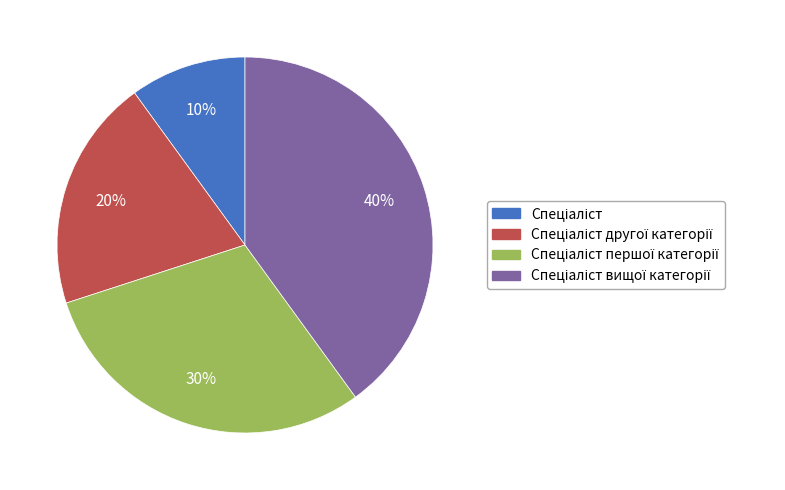

How many segments does this pie chart have?

4